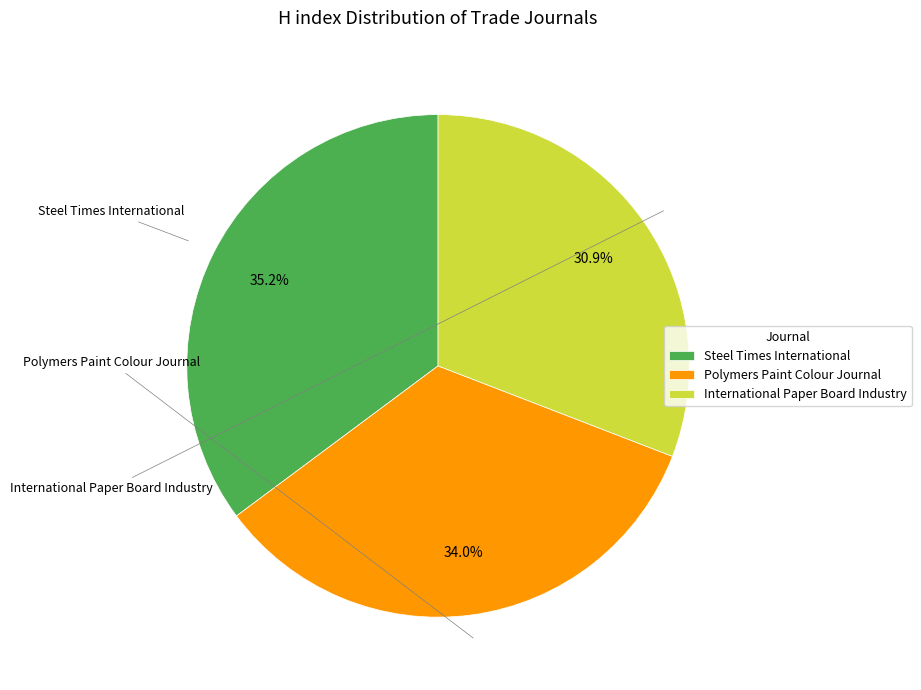

How many slices are in this pie chart?

3